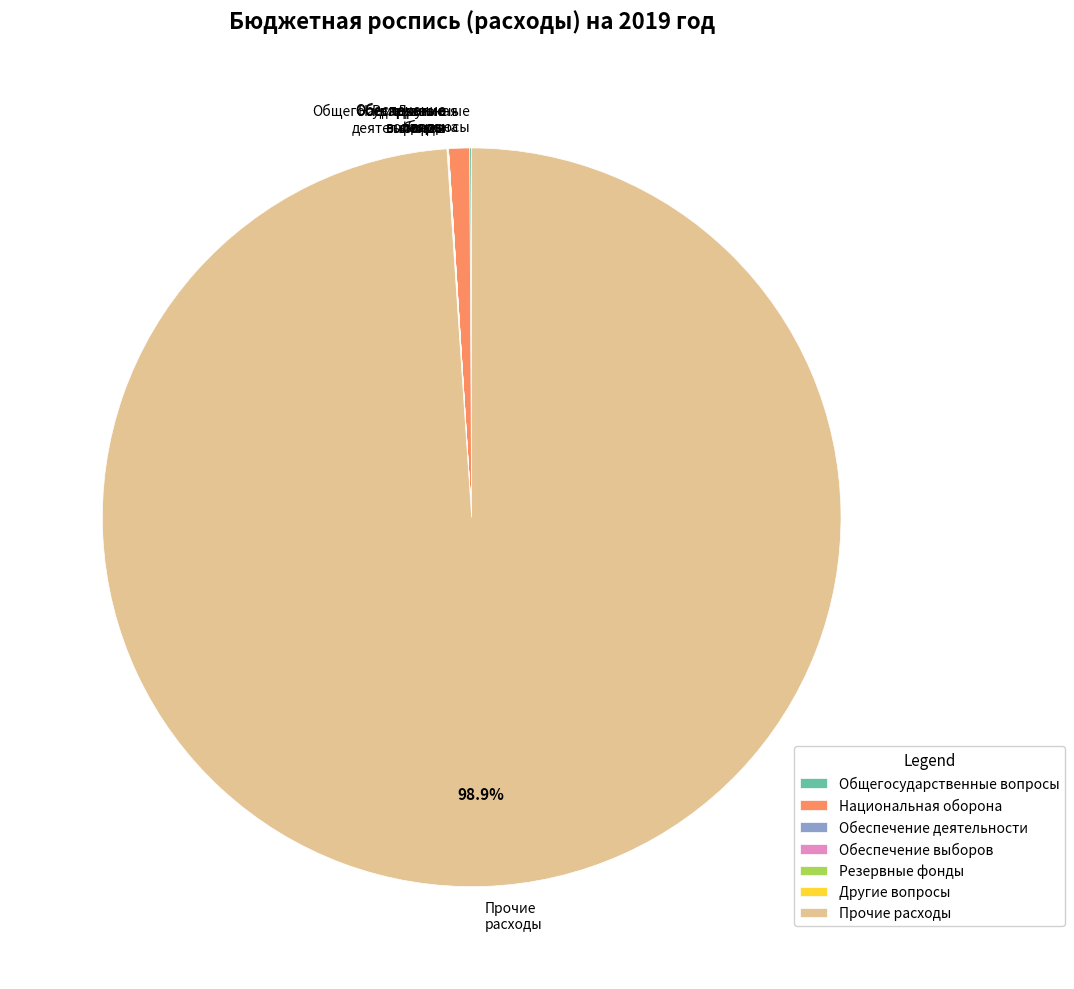

Which category accounts for the majority?

Прочие расходы